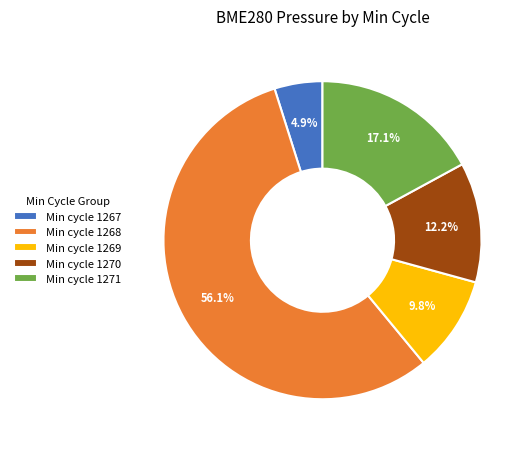

What is the largest slice in the pie chart?

Min cycle 1268